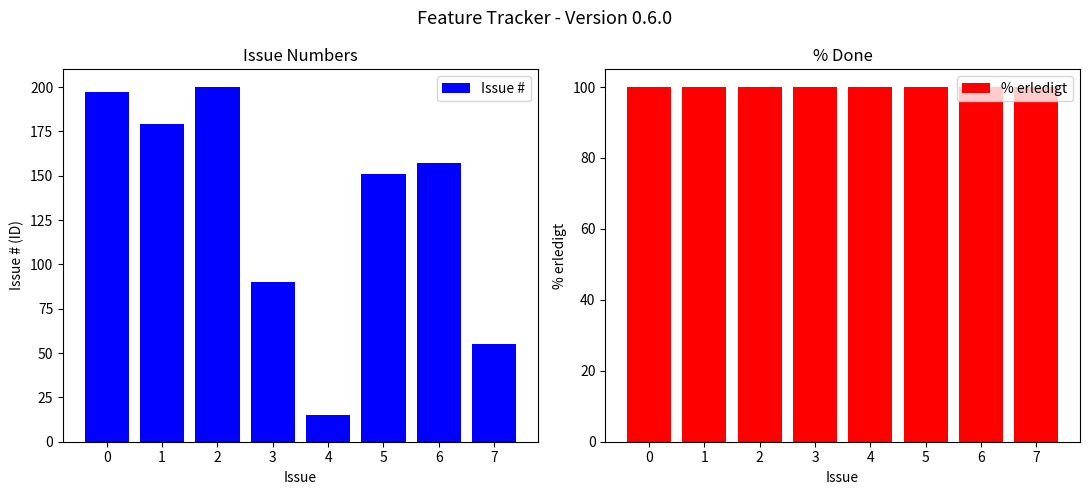

What is the minimum value for Issue #?

15